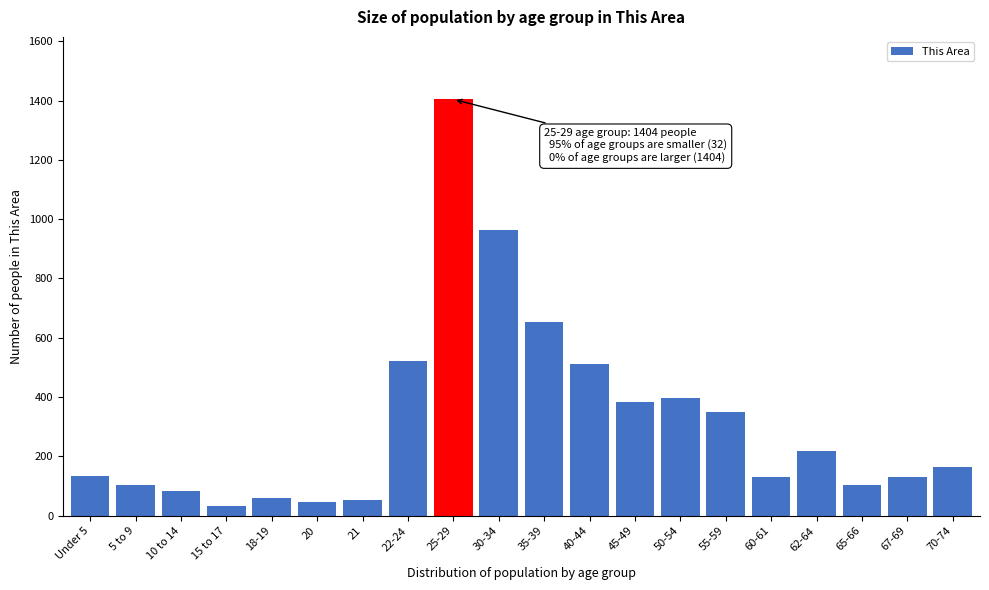

What is the change in value from 21 to 67-69?

+78